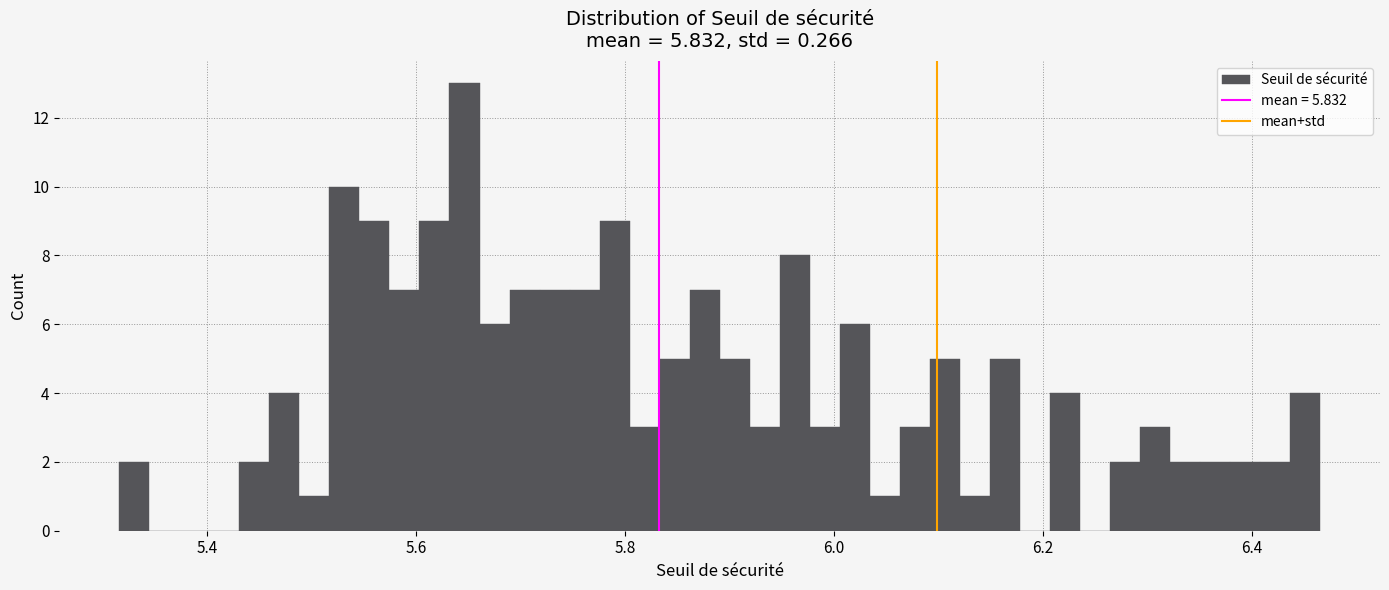

Read against the x-axis, roughly where is the centre of the tallest bar?

5.64